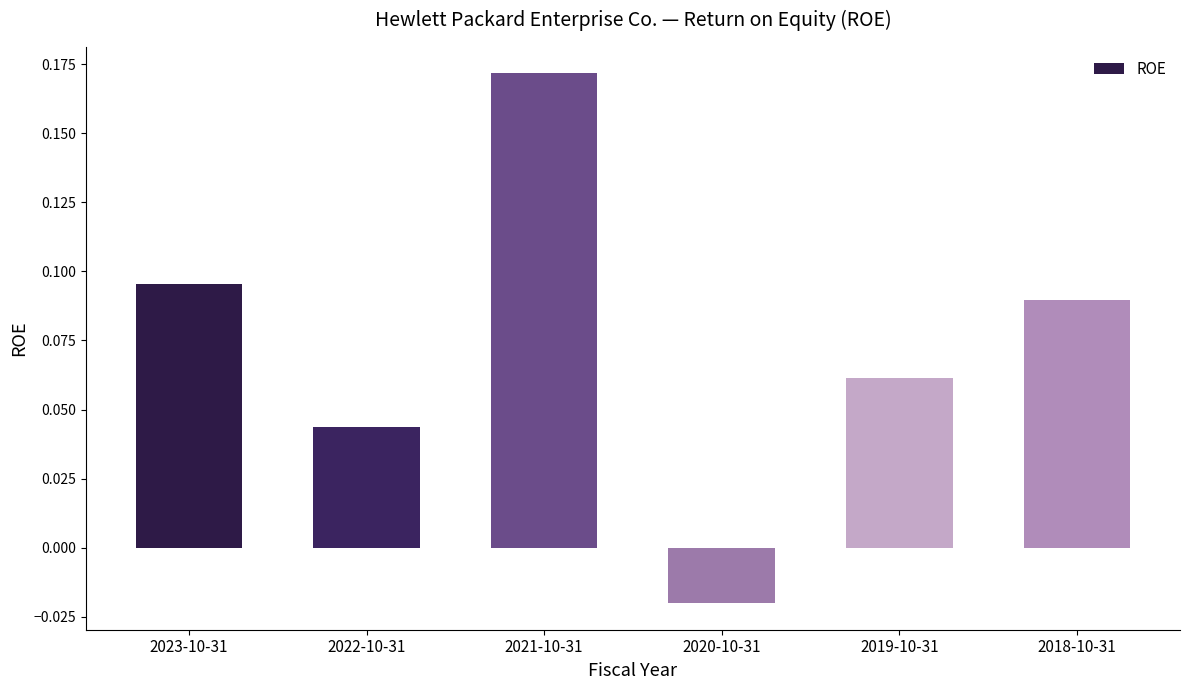

Which category has the highest value across all series?

2021-10-31